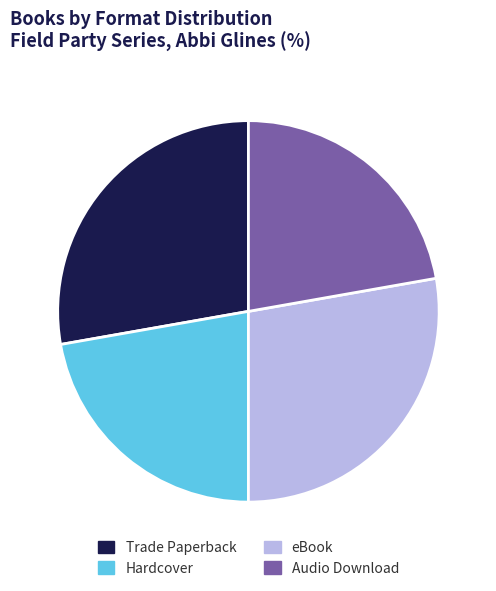

Is it true that Audio Download is 22% of the pie?

True